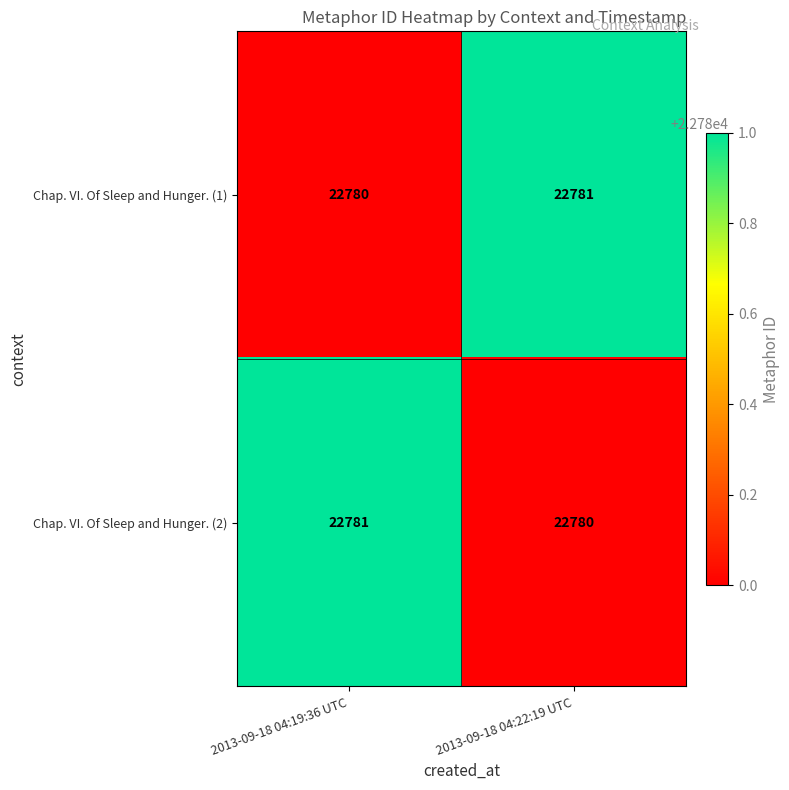

List the labels in order of Chap. VI. Of Sleep and Hunger. (2) value, largest first.

2013-09-18 04:19:36 UTC, 2013-09-18 04:22:19 UTC